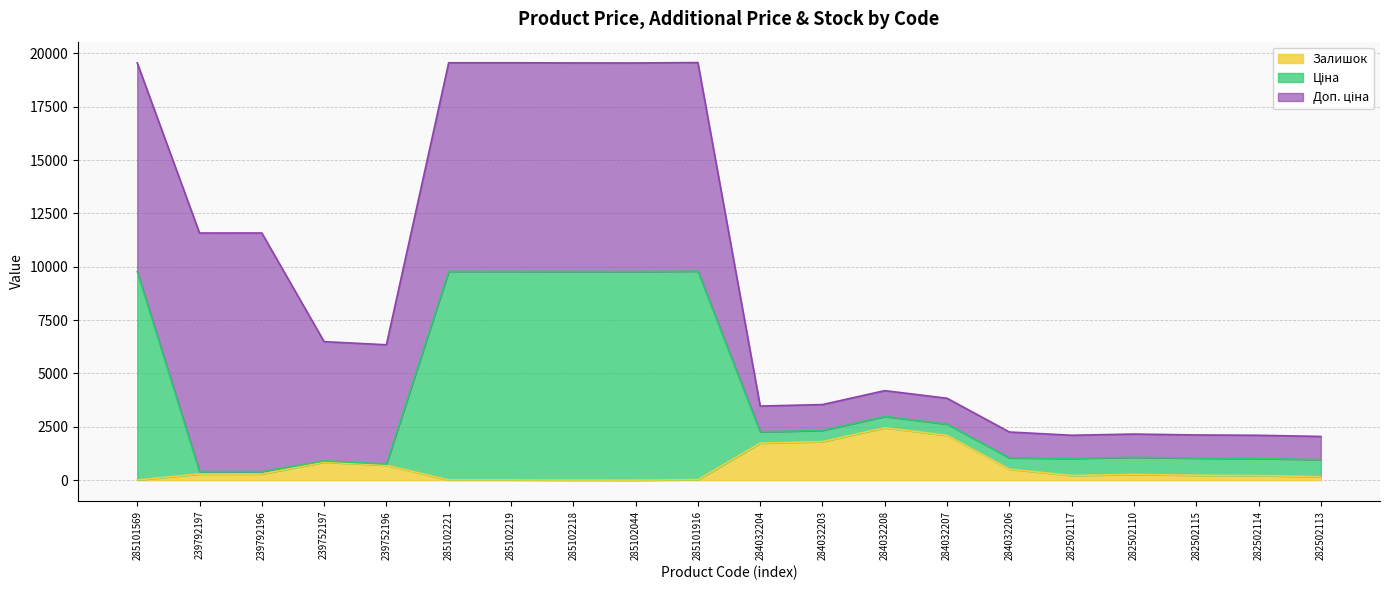

What is the maximum value for Залишок?

2457.0